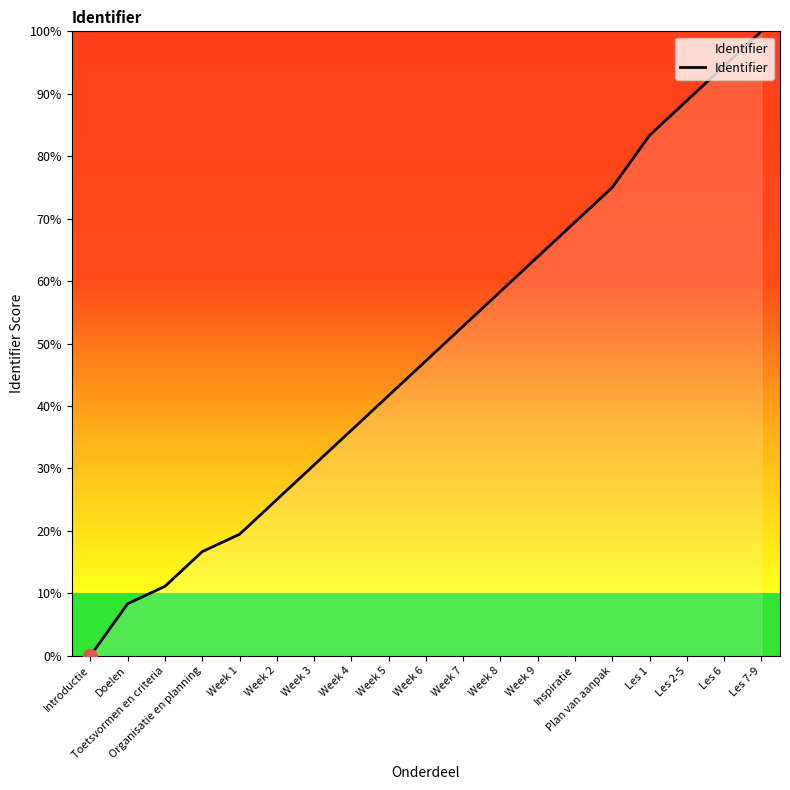

Which has a higher value, Les 2-5 or Week 1?

Les 2-5